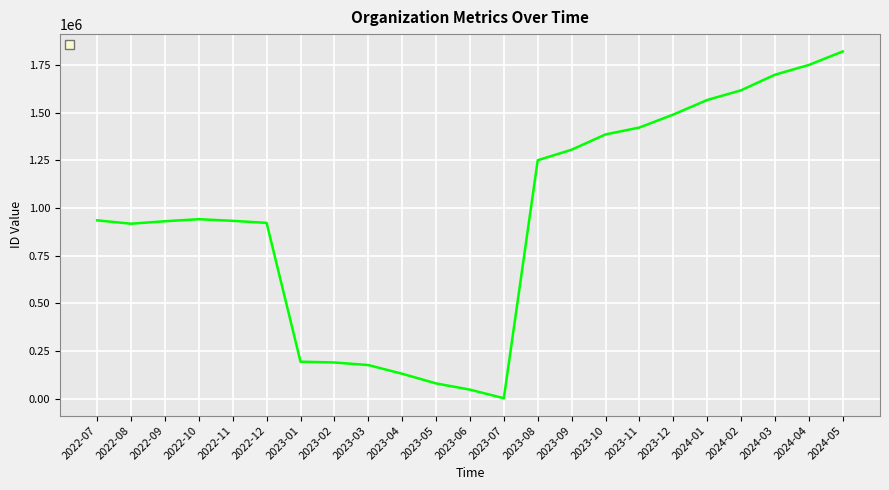

What is the difference between the second highest and second lowest values?

1704540